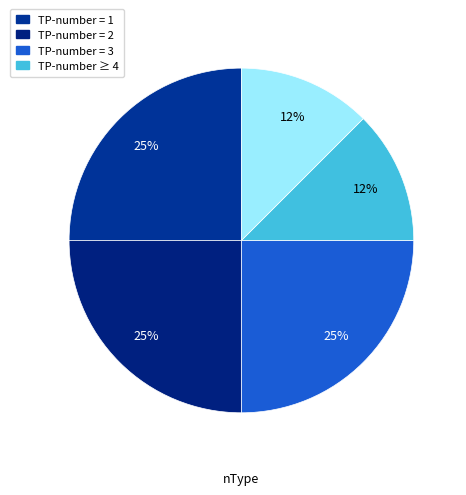

How many segments does this pie chart have?

5